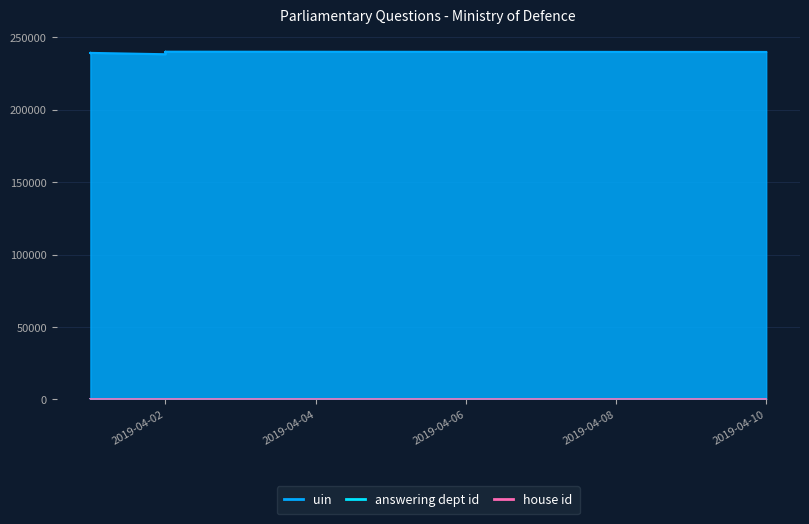

How many interior local valleys does the uin series have?

3